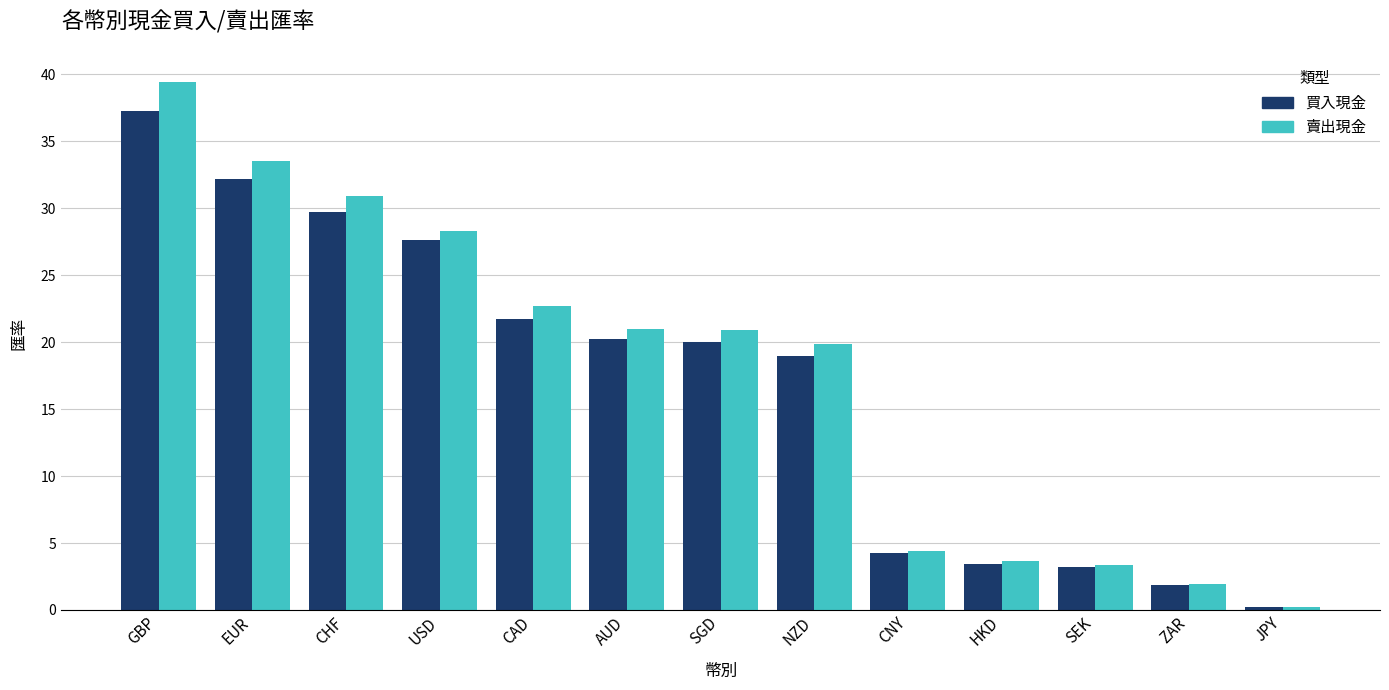

What position from the right is ZAR?

2